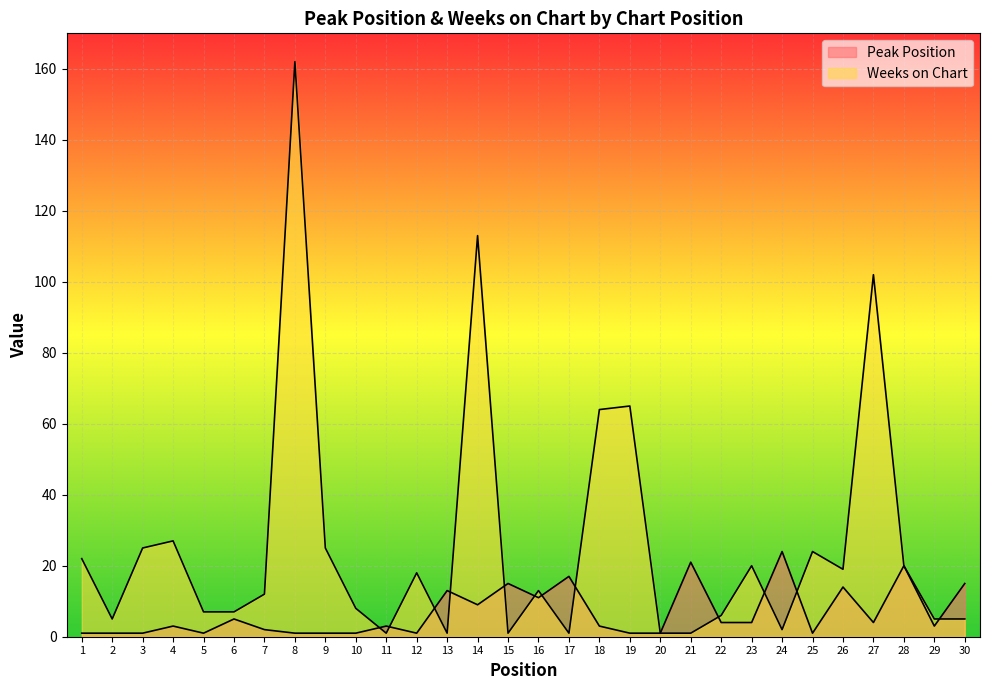

Which series has the largest range (max minus min)?

Weeks on Chart